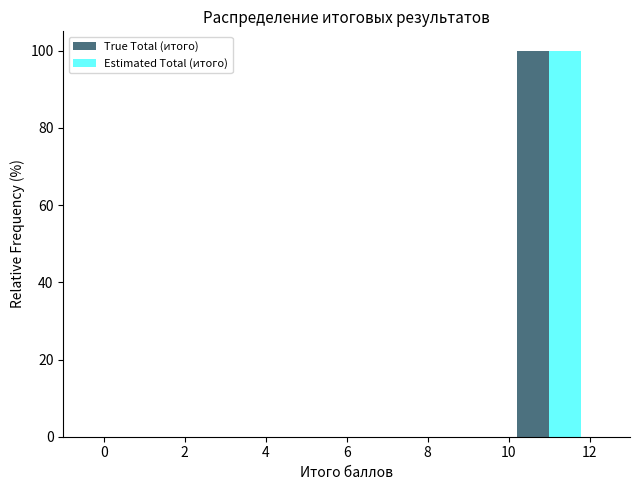

In the True Total (итого) series, which range on the x-axis has the tallest bar?

10 to 12